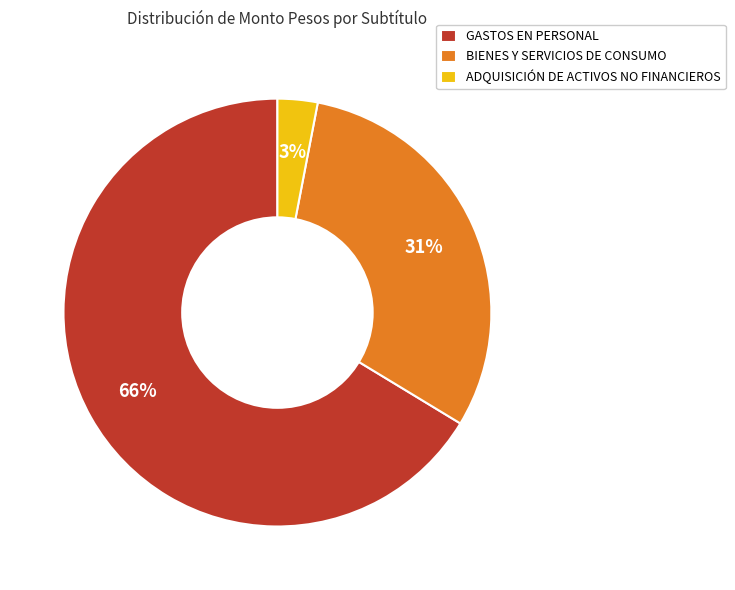

To the nearest percent, what is the difference between the largest and smallest slice percentages?

63%